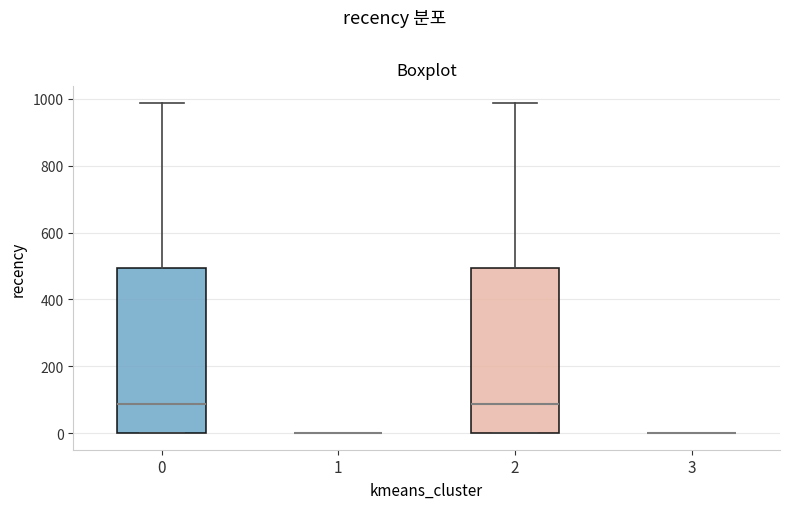

Reading left to right, read every box against the y-axis: the position of its median line, the range the box covers, and the ends of its whiskers. The values are not printed on the chart, so give them approximately, as read against the axis.

0: median 80, box 0 to 500, whiskers 0 to 980
1: box collapsed to a line at 0, whiskers 0 to 0
2: median 80, box 0 to 500, whiskers 0 to 980
3: box collapsed to a line at 0, whiskers 0 to 0